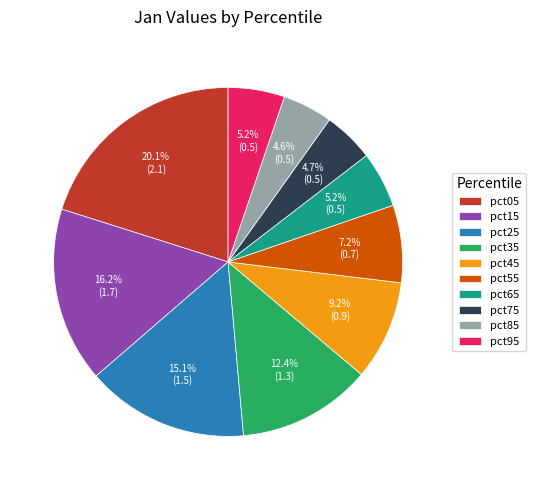

What percentage is NOT represented by pct55?

92.8%